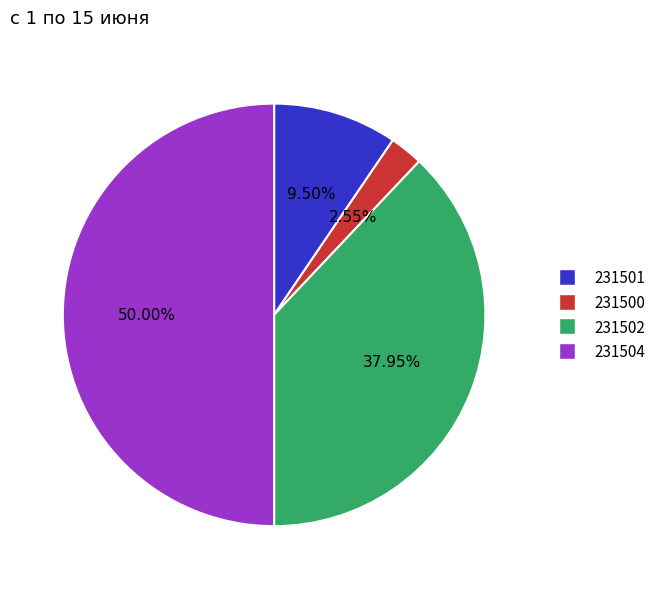

Does 231500 account for over 50% of the chart?

No